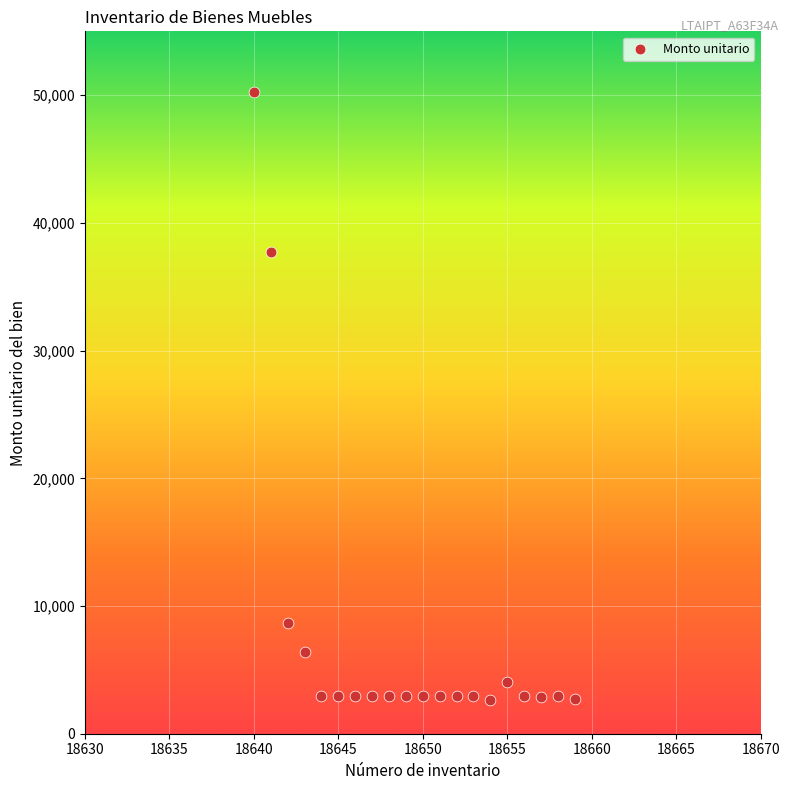

What is the range of Y values (max minus min)?

47557.7